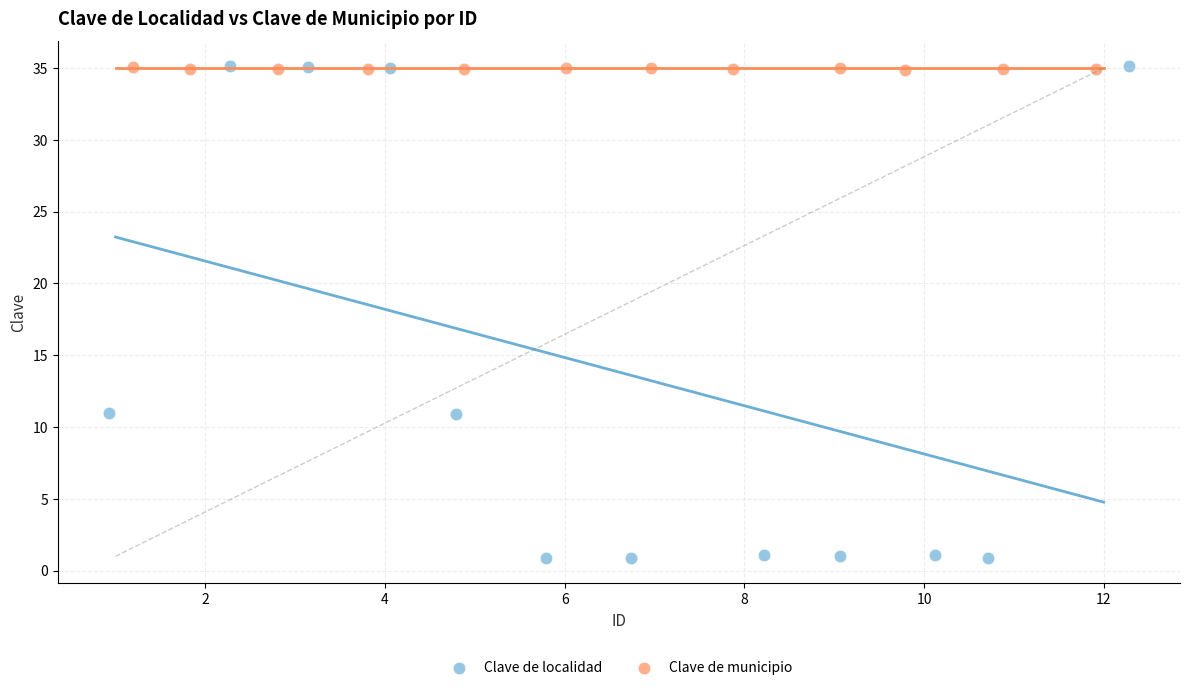

Which series has the widest spread of Y values?

Clave de localidad